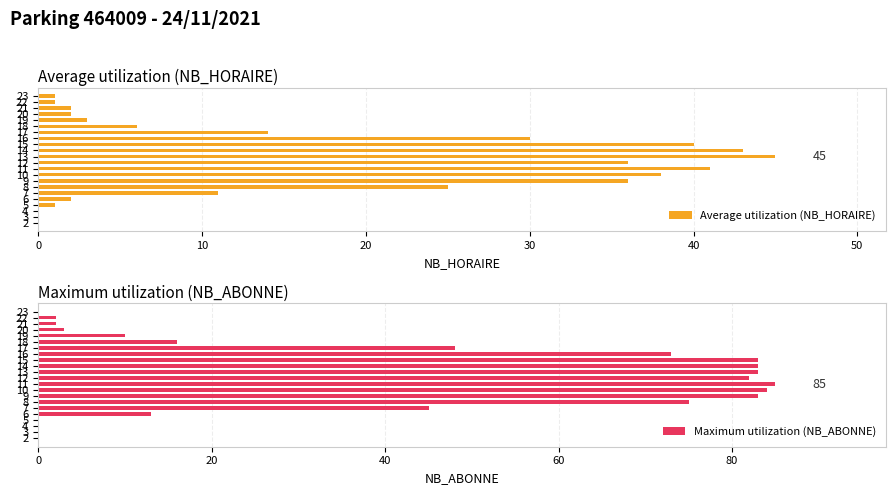

Which series has the largest range (max minus min)?

Maximum utilization (NB_ABONNE)